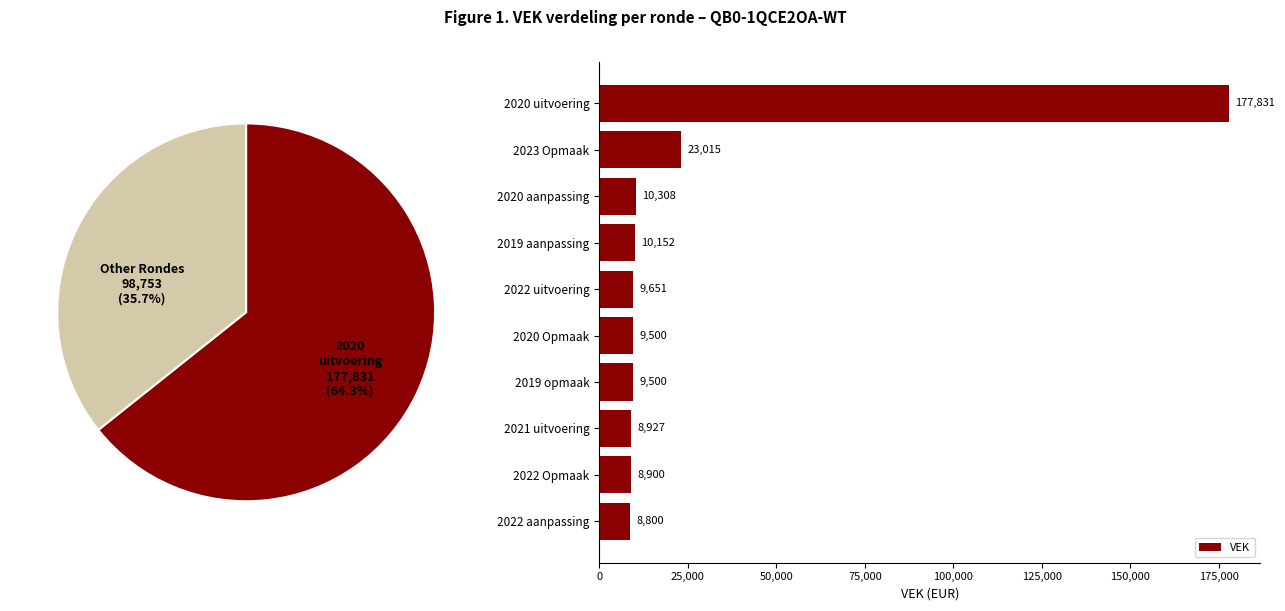

How many data points in VEK are less than 9651?

5